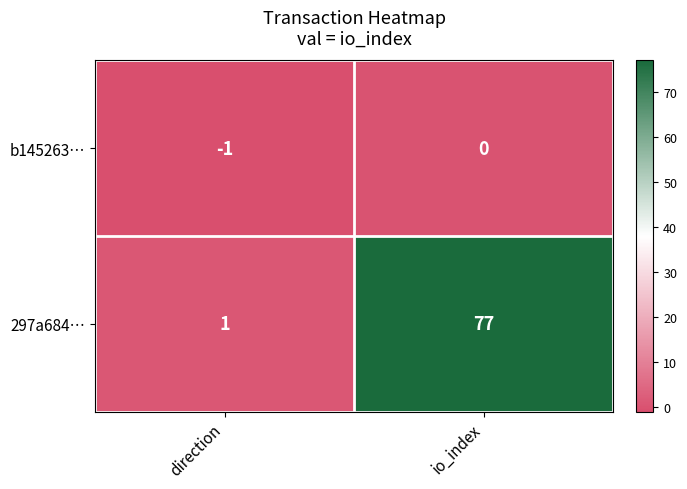

What is the maximum value shown in the chart?

77